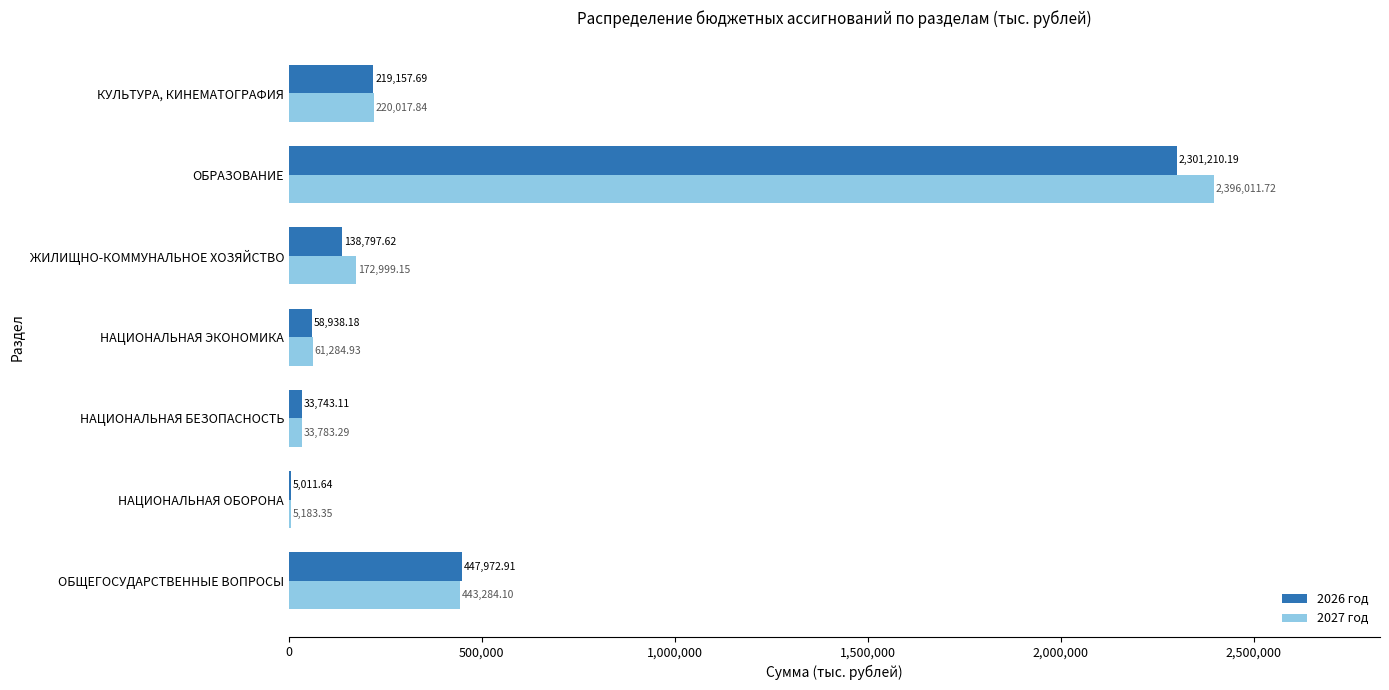

Which series changed the most between НАЦИОНАЛЬНАЯ БЕЗОПАСНОСТЬ and ЖИЛИЩНО-КОММУНАЛЬНОЕ ХОЗЯЙСТВО?

2027 год